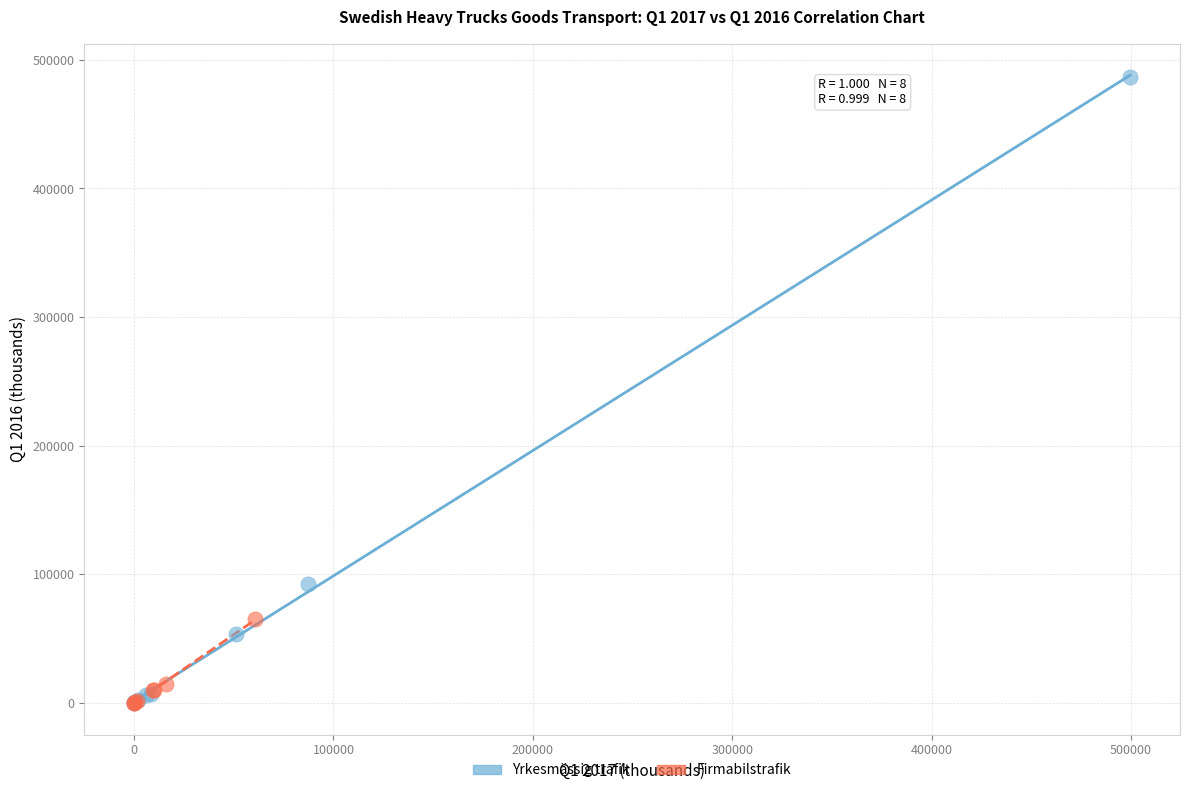

Which series contains the highest Y value?

Yrkesmässig trafik